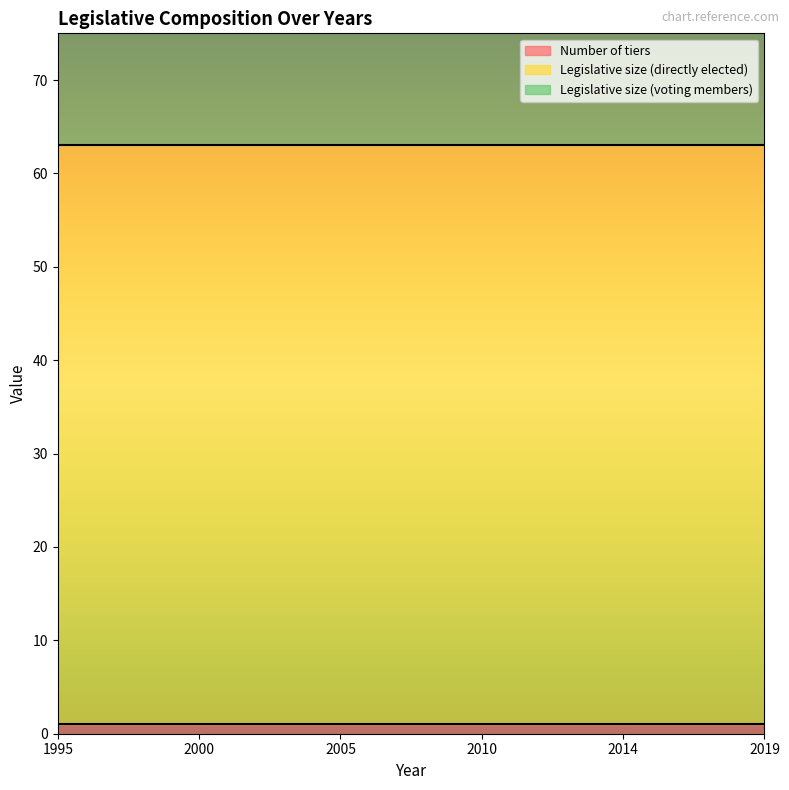

True or false: Legislative size (directly elected) has a value of 62 at 2014.

True